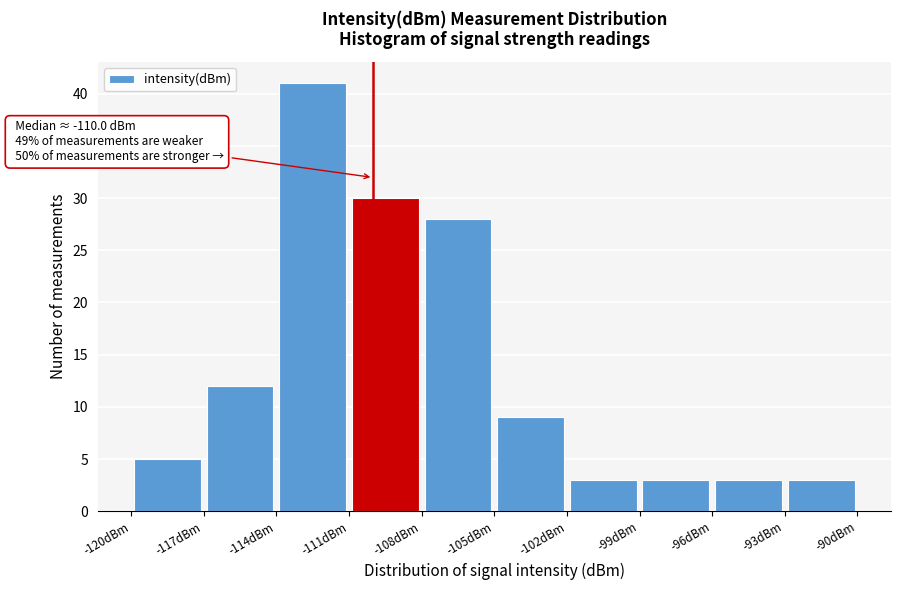

Which range on the x-axis has the tallest bar?

-114 to -111